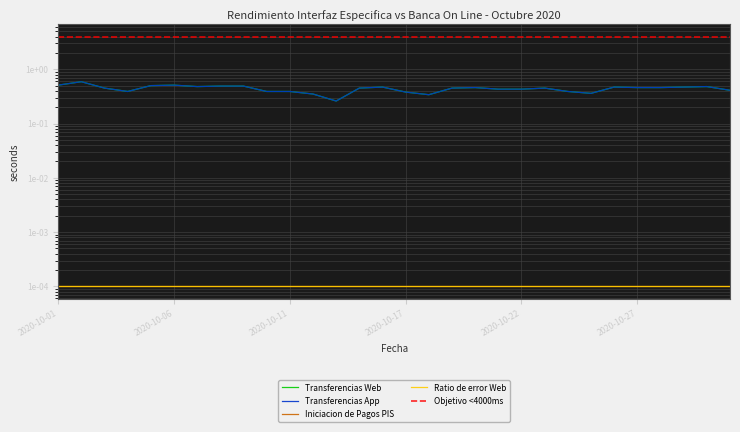

How many interior local peaks does the Transferencias App series have?

7